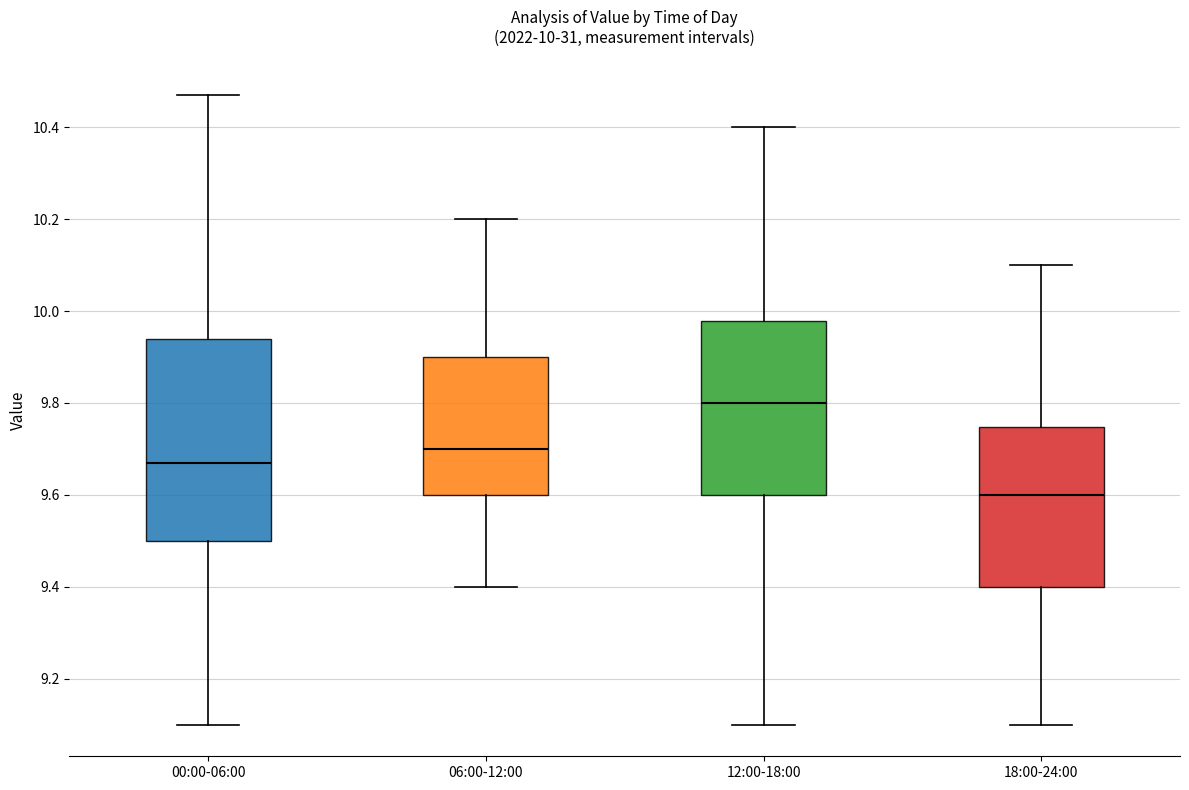

Which box's median line is the lowest?

18:00-24:00